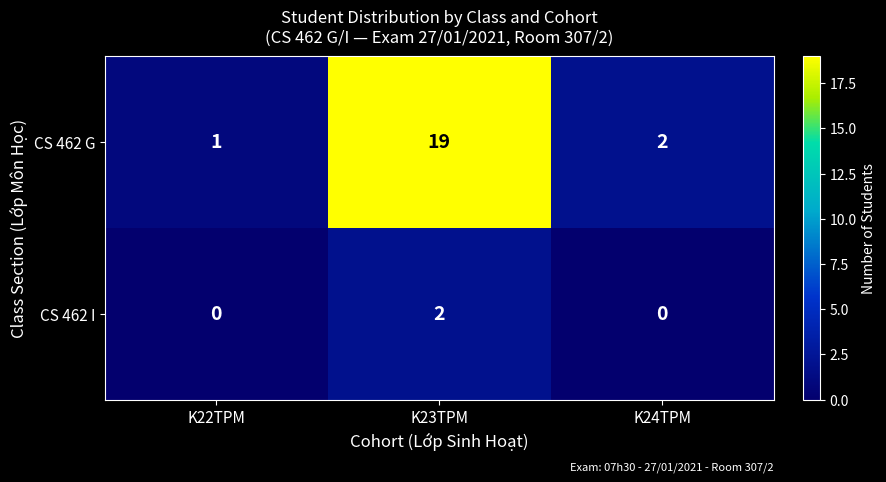

At how many categories does at least one series exceed 11?

1